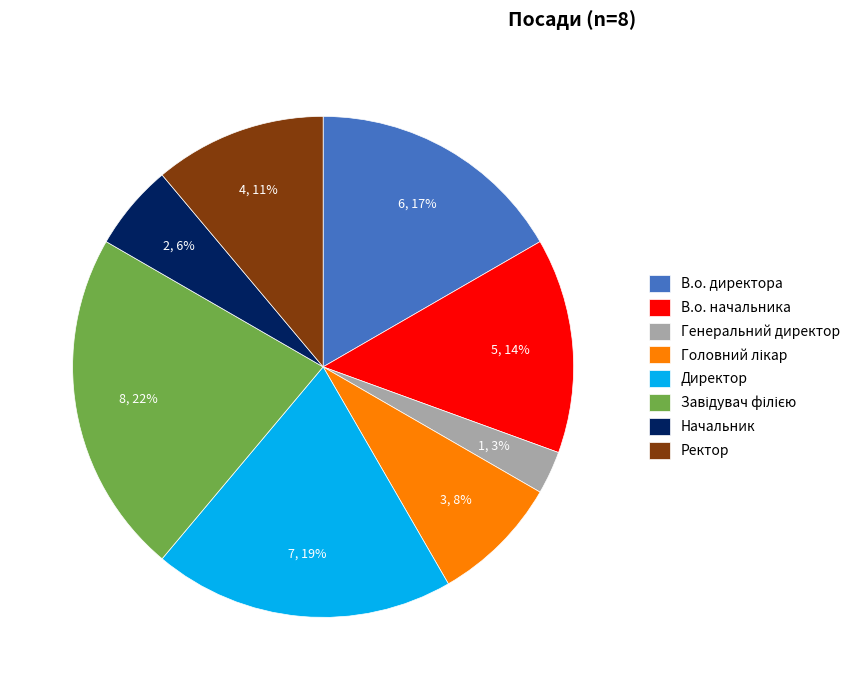

Is it true that В.о. директора is 22% of the pie?

False